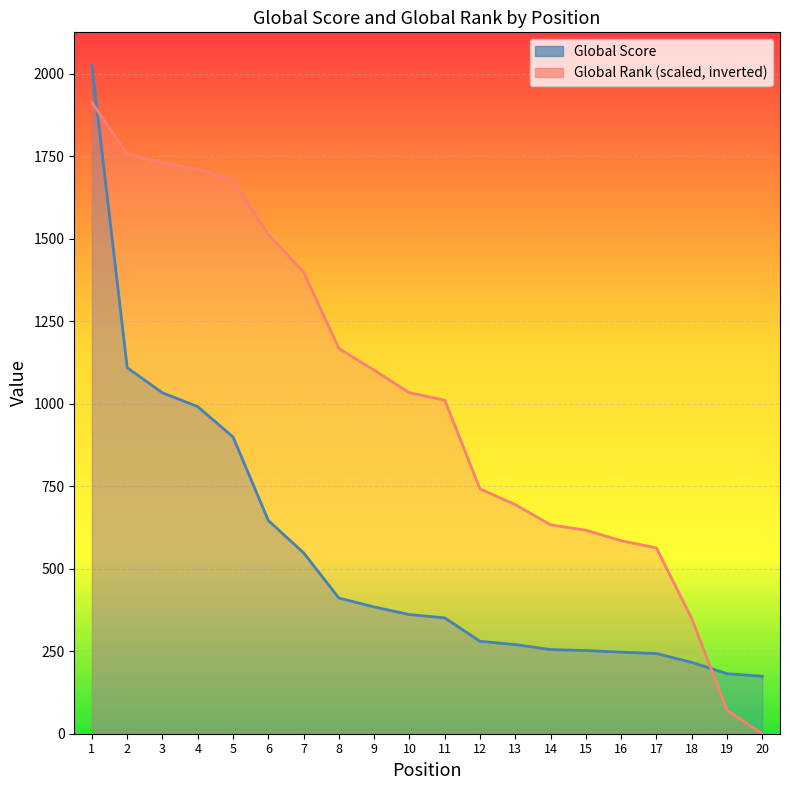

What is the total value across all series at 13?

964.2